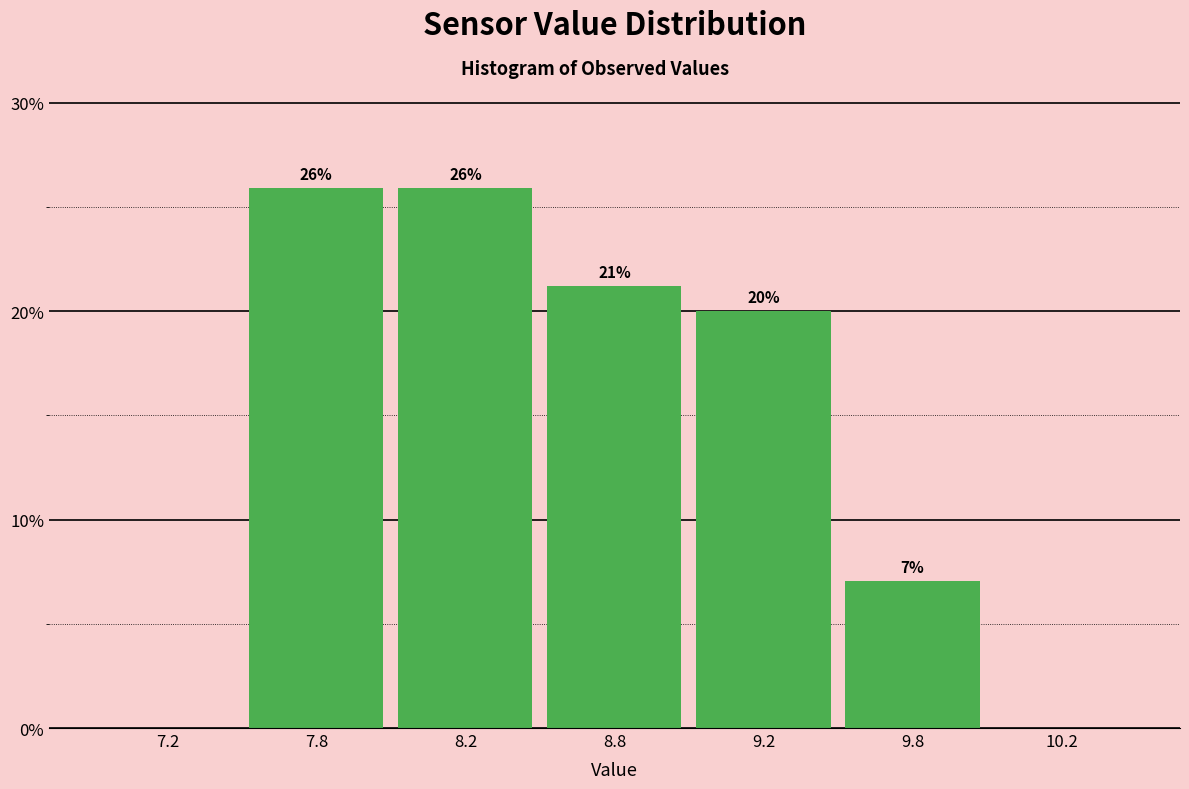

What is the sum of the values at 7.2 and 9.2?

20.0